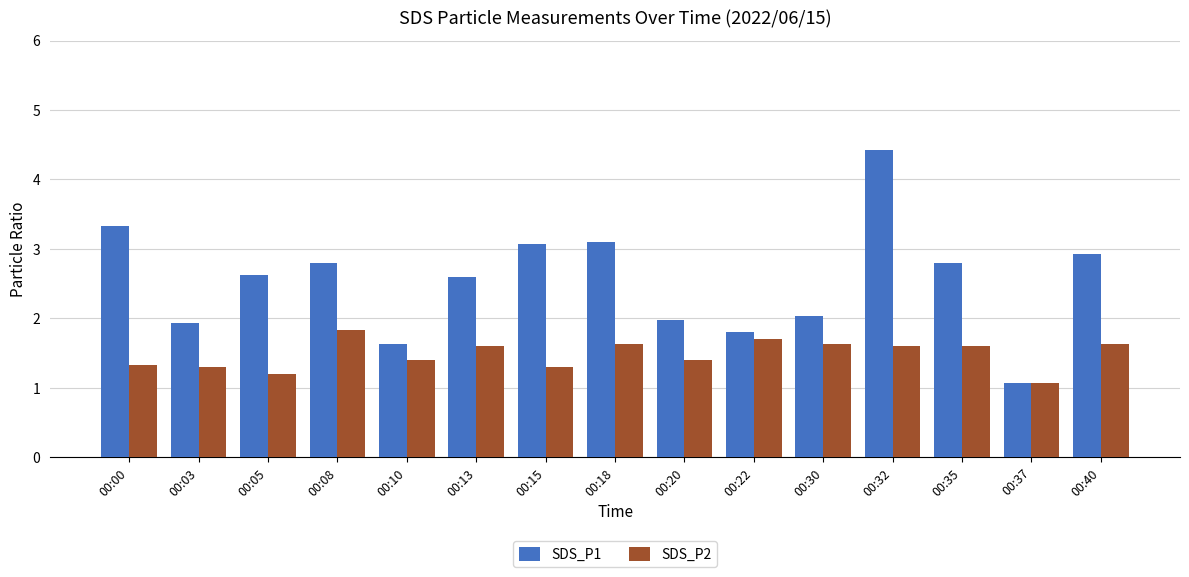

Is it true that SDS_P2 equals 1.0 at 00:40?

False